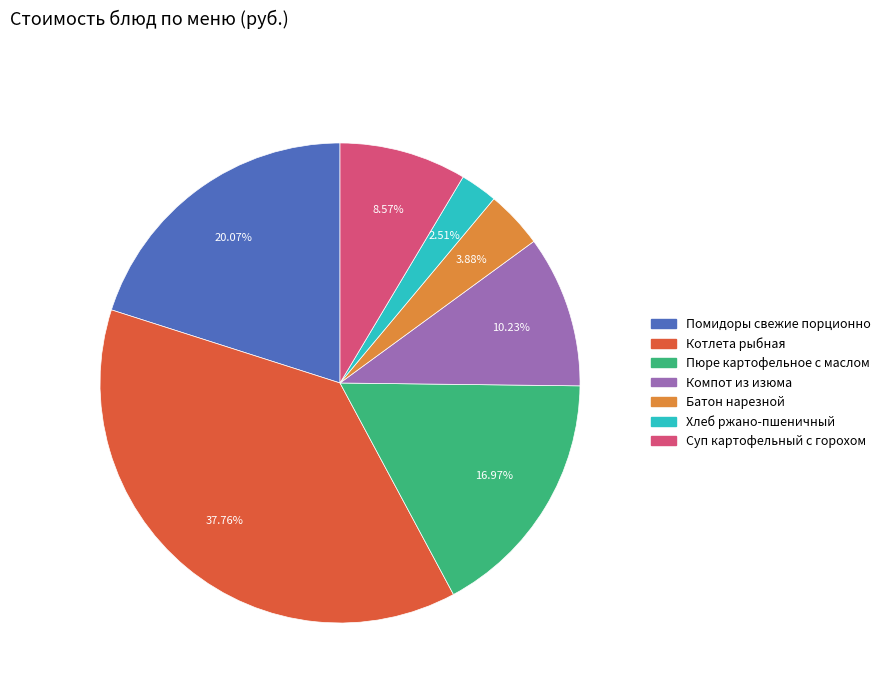

Count the number of slices in the pie.

7